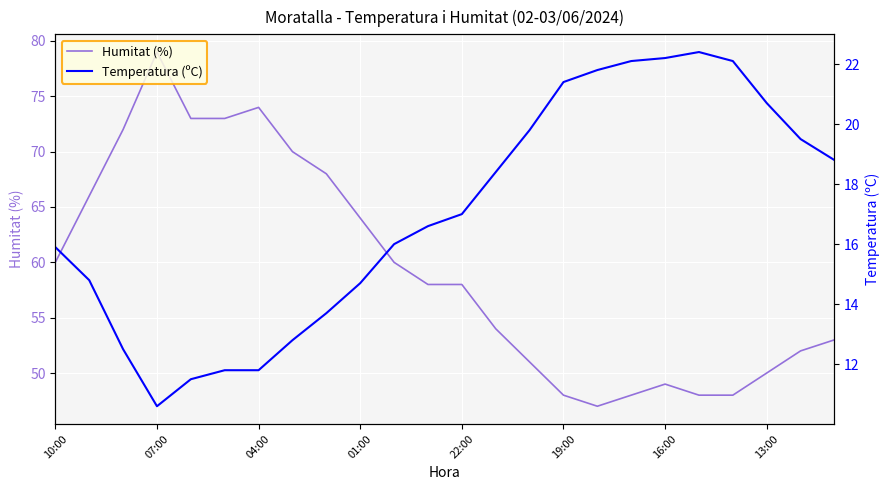

How many interior local peaks does the Temperatura (ºC) series have?

1